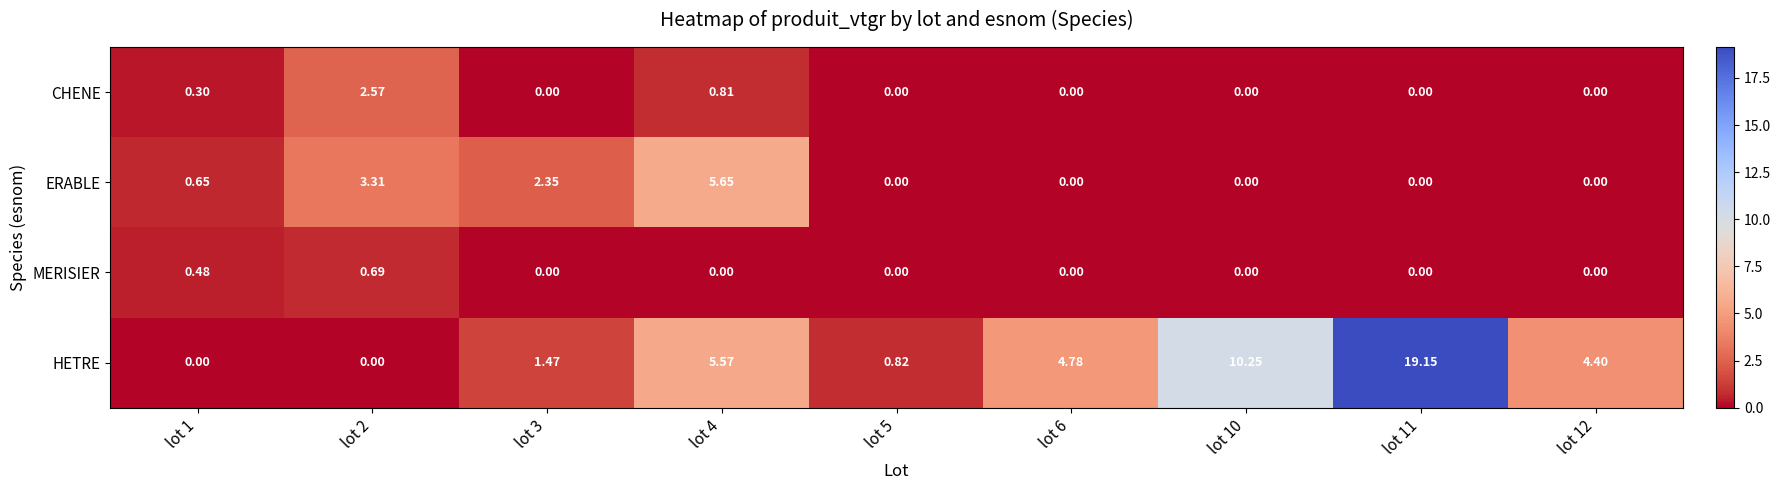

Which series has the largest total across all categories?

HETRE